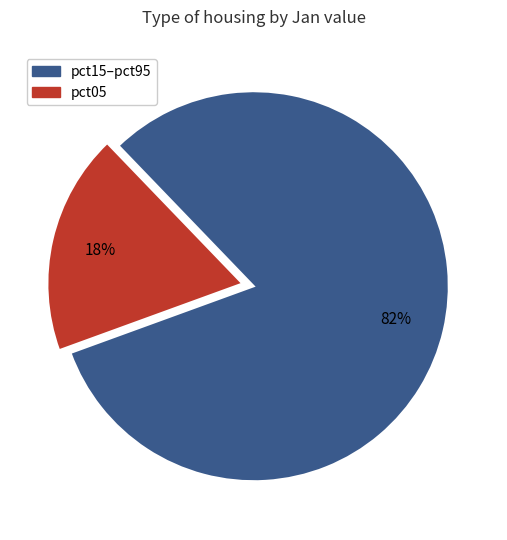

Is the sum of pct15–pct95 and pct05 greater than half?

Yes